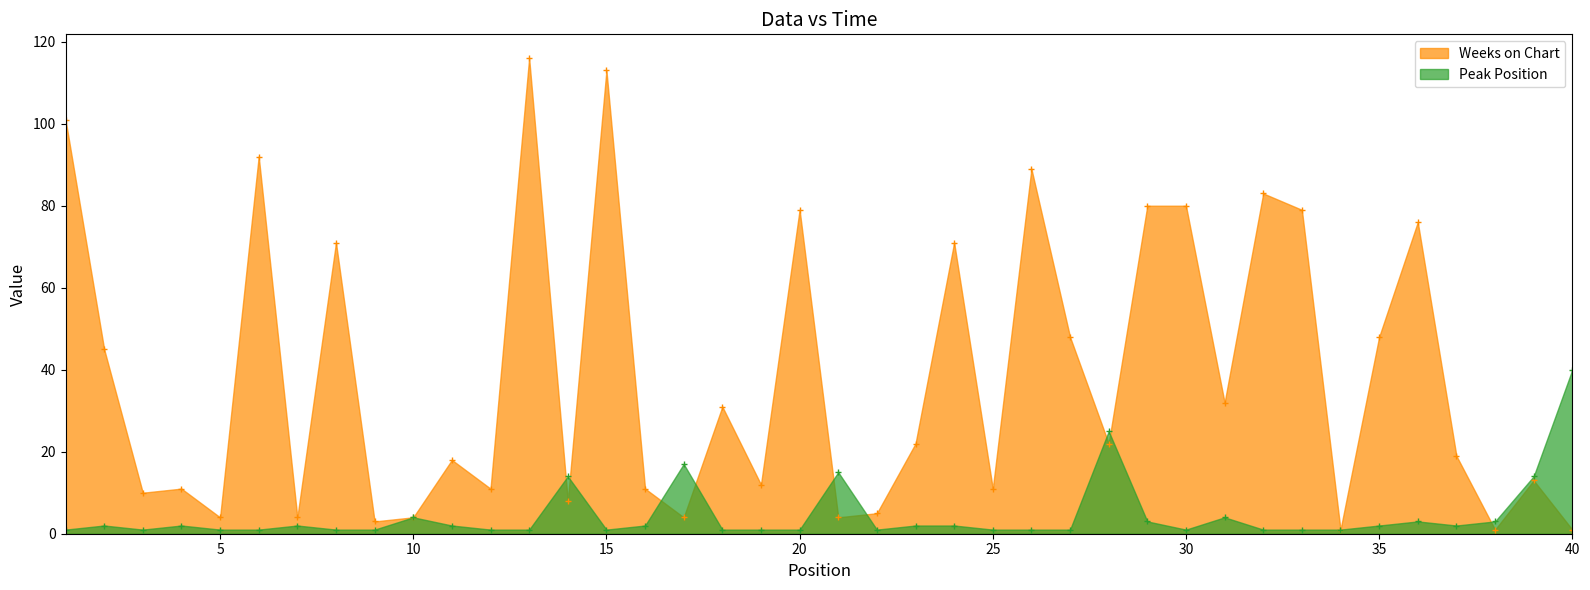

Which series has the widest spread of values?

Weeks on Chart